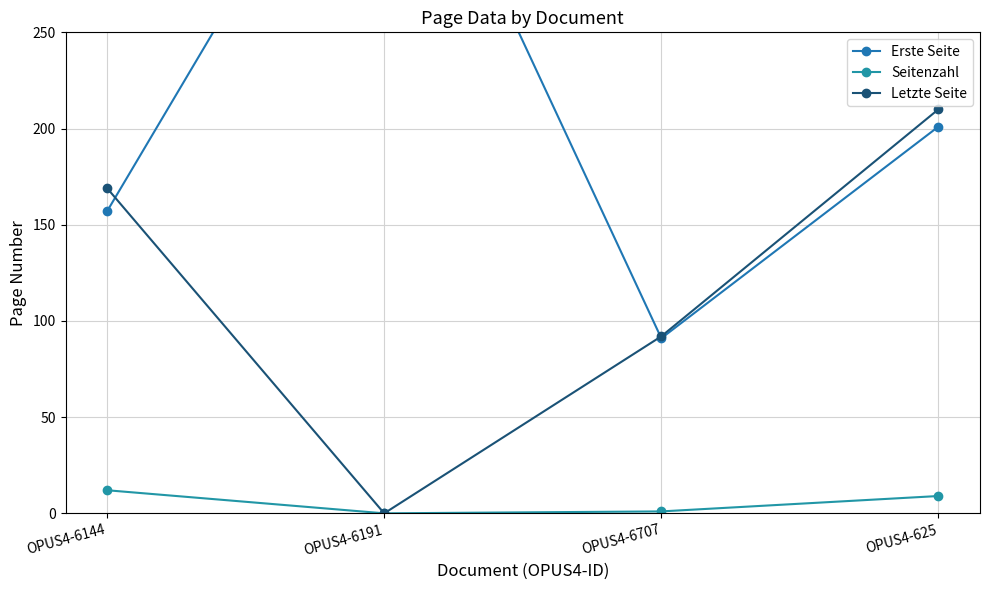

List the labels in order of Seitenzahl value, largest first.

OPUS4-6144, OPUS4-625, OPUS4-6707, OPUS4-6191